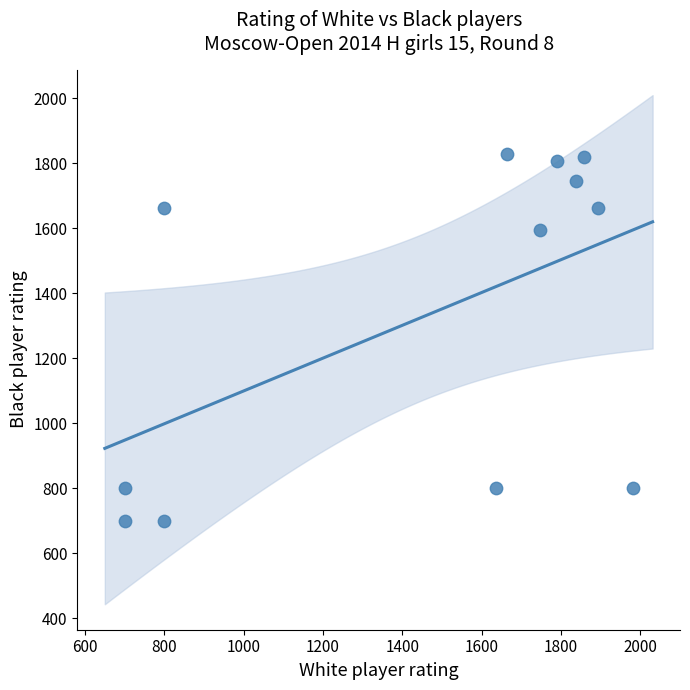

What Y value in the scatter plot is closest to 1264?

1595